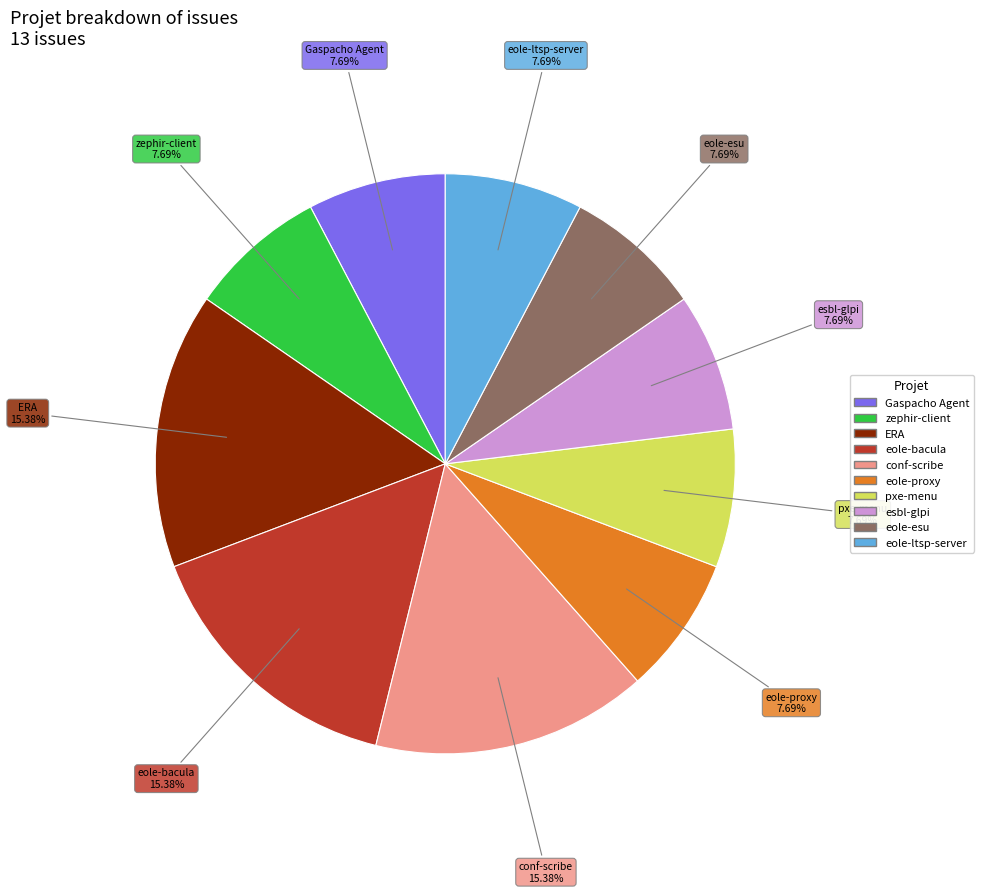

Is there a majority slice in this chart?

No